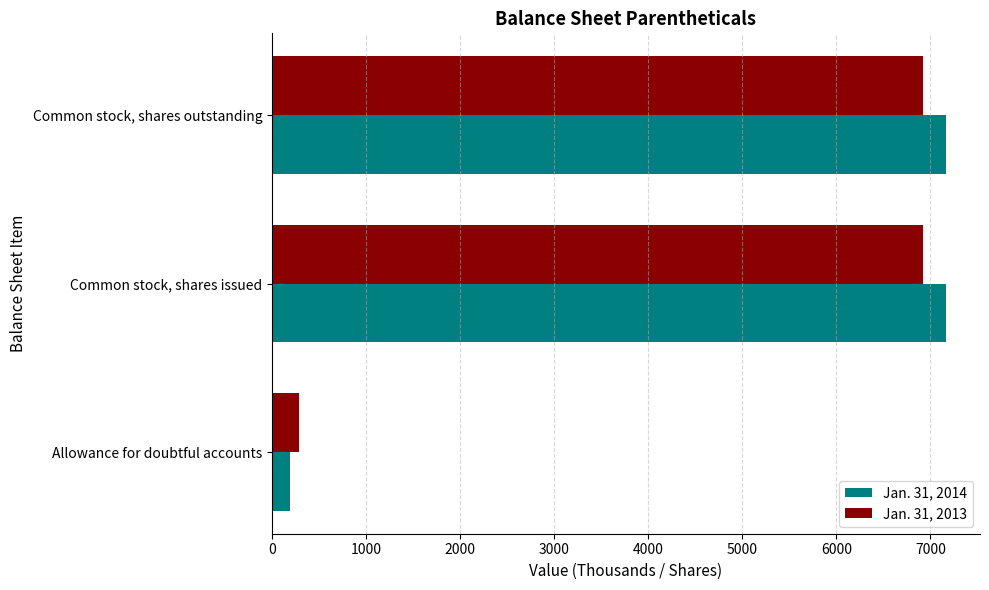

Which series has the widest spread of values?

Jan. 31, 2014